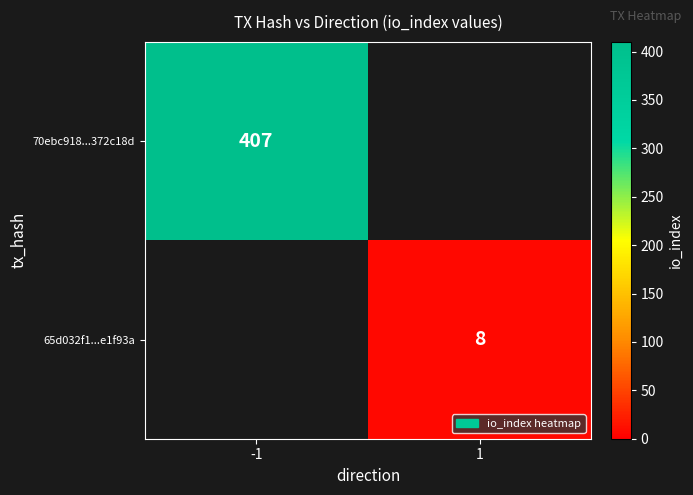

The value of 65d032f1...e1f93a at 1 is 11. True or false?

False